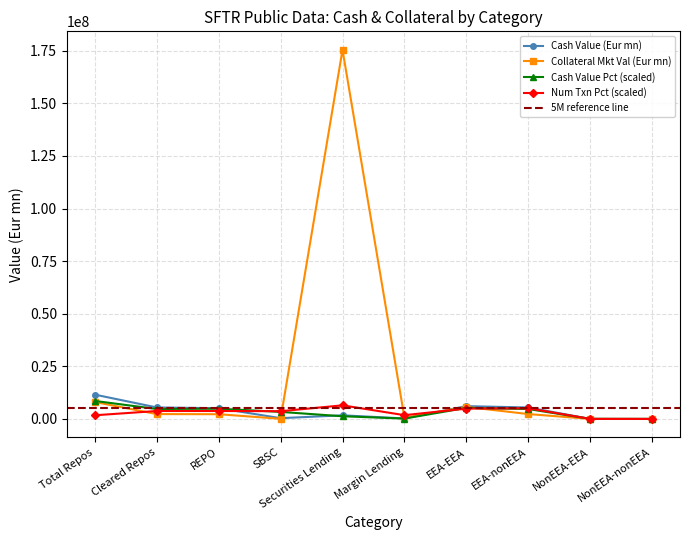

Reading right to left, transcribe all the data shown in this chart.

Cash Value (Eur mn): 4338.7	30936.4	5442190.1	6081375.9	236744.3	1722209.9	365942.4	5096647.3	5462589.7	11558841.2
Collateral Market Value (Eur mn): 2657.7	10859.8	2317970.4	5717910.2	538431.7	175447829.9	63046.3	2248552.2	2311598.6	8049398.1
Cash Value Pct: 3753.6	26764.3	4708248.9	5261233.2	175135.3	1274031.7	3347068.8	4869942.2	4725897.4	8550833.1
Num Transactions Pct: 4616.2	19004.0	5066837.5	4909434.5	1789344.9	6466319.6	3680221.5	3780091.4	3771223.1	1744335.5